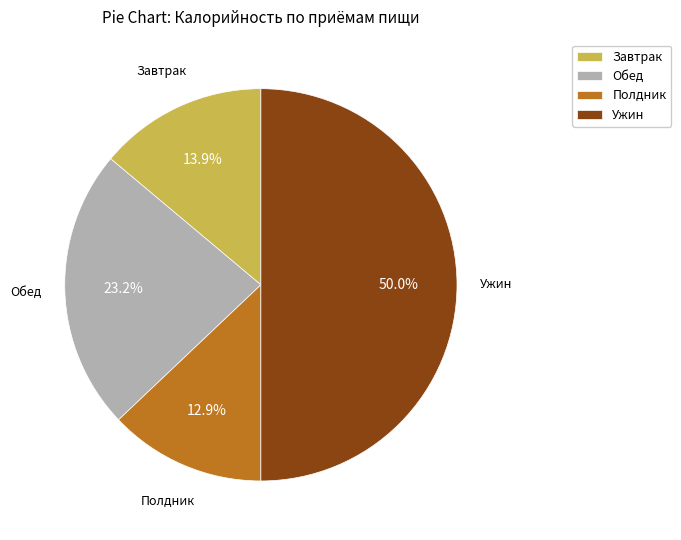

To the nearest percent, what is the average slice percentage?

25%